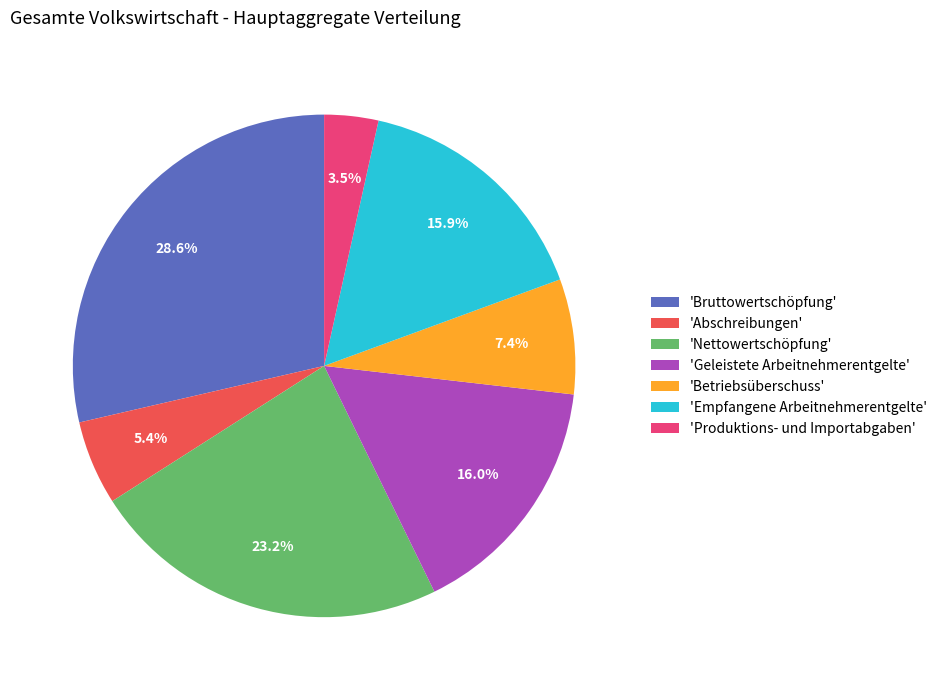

Count the number of slices in the pie.

7